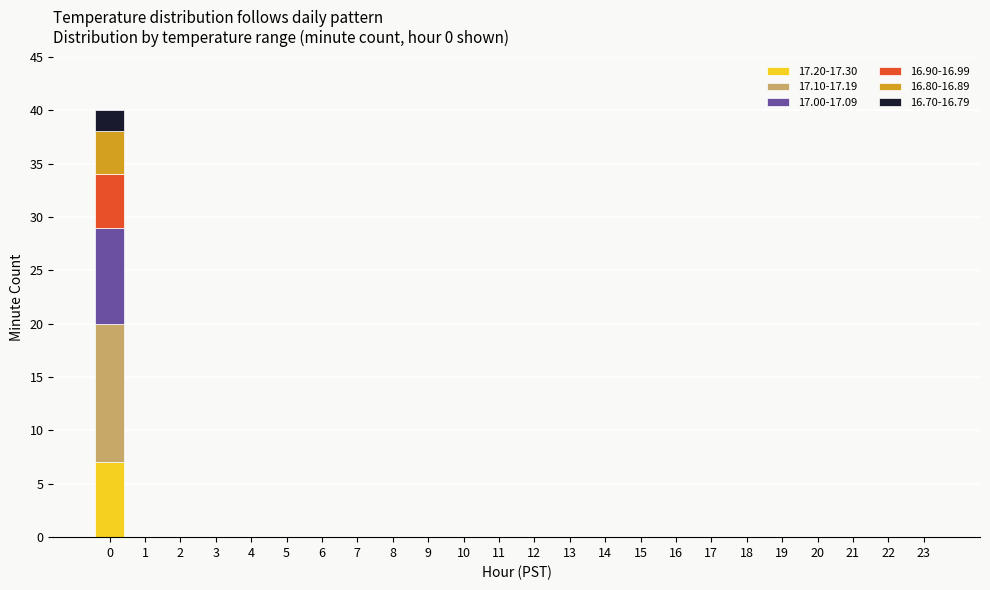

How many categories are shown in the chart?

24